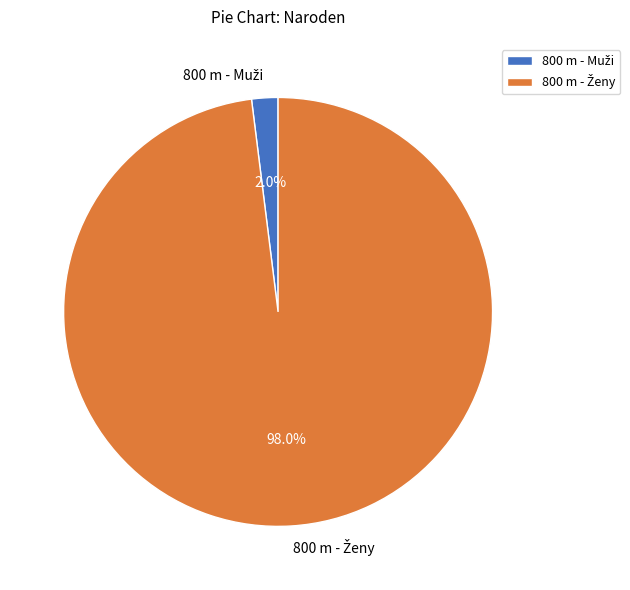

Does any single category account for the majority?

Yes